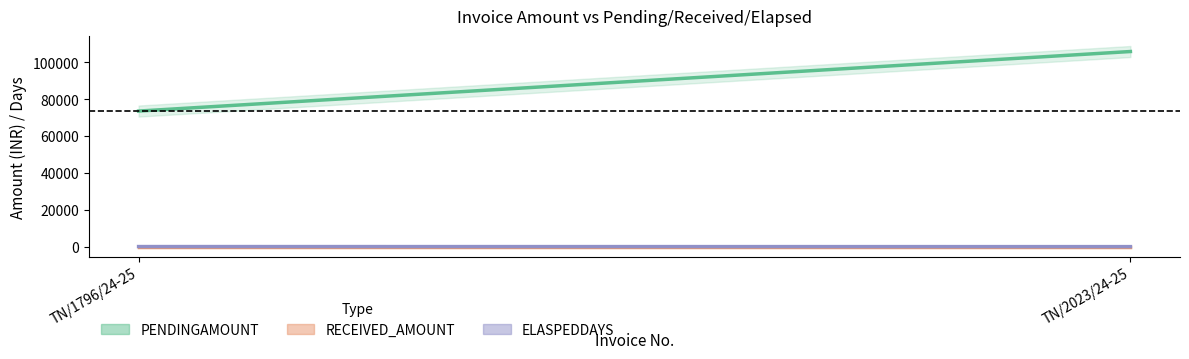

How many data points in PENDINGAMOUNT are less than 105890?

1